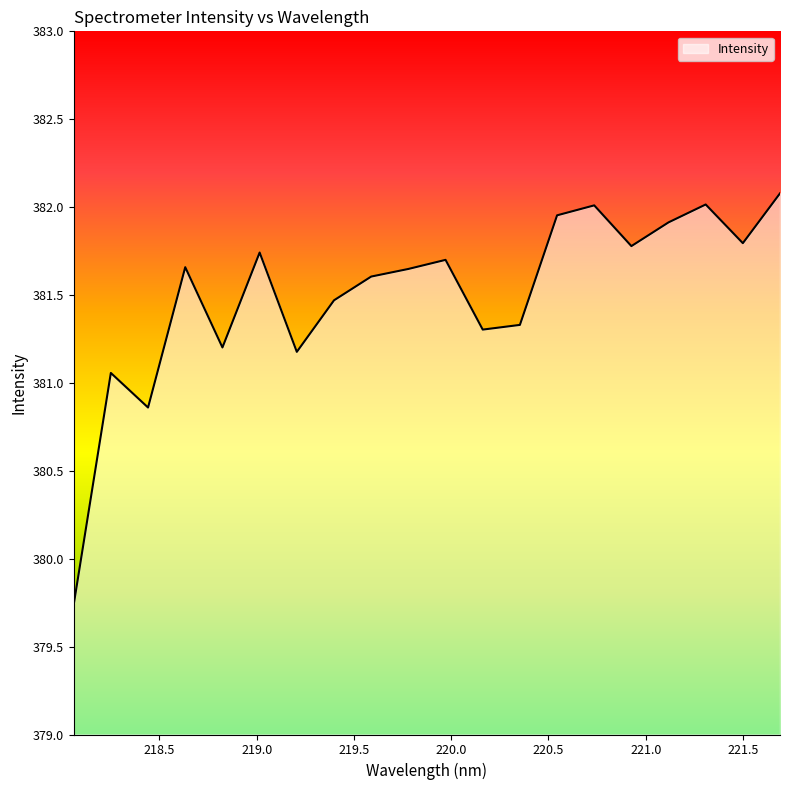

What is the smallest value displayed?

379.7